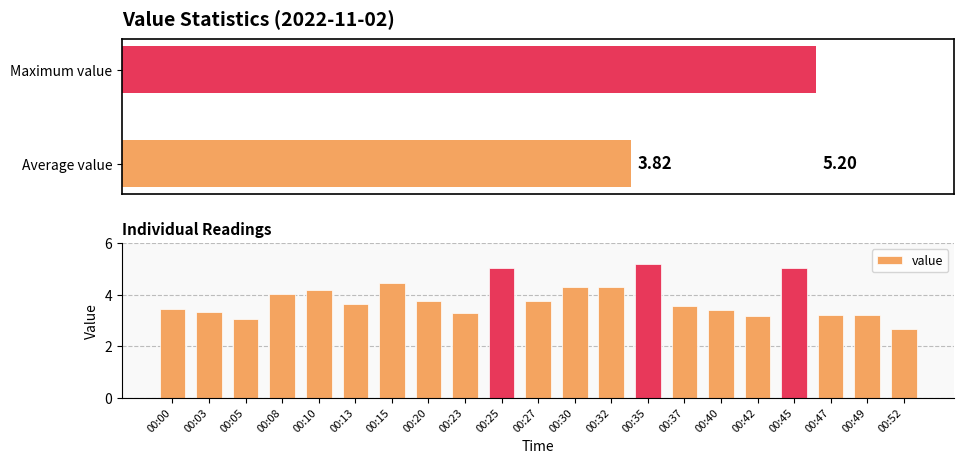

True or false: the data shows 3.3 at 00:23.

True